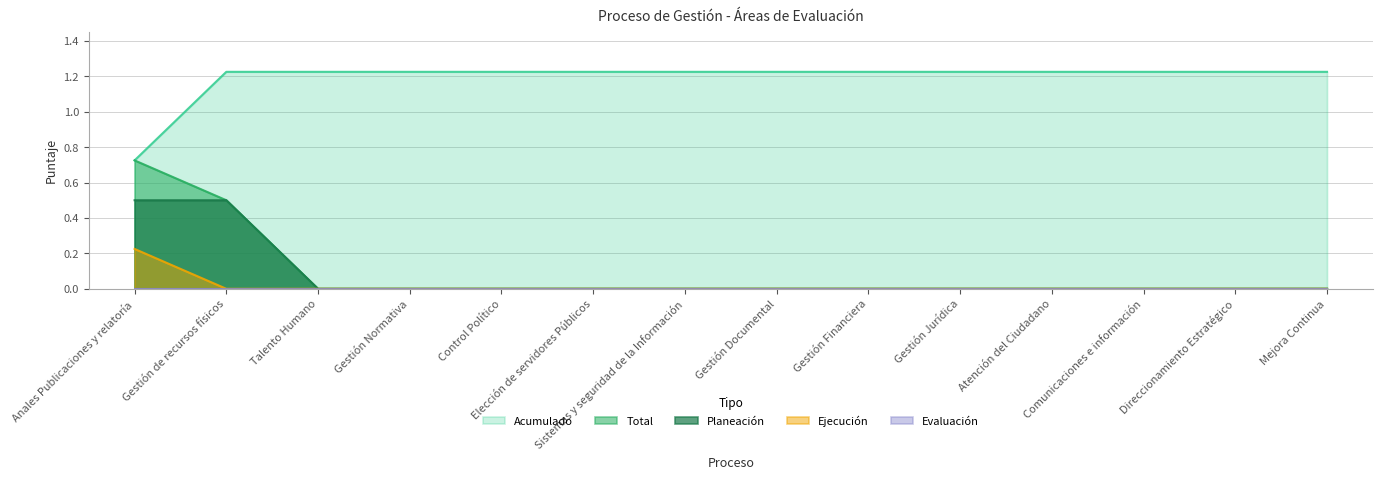

True or false: Acumulado has more than 2 points higher than both neighbors.

False